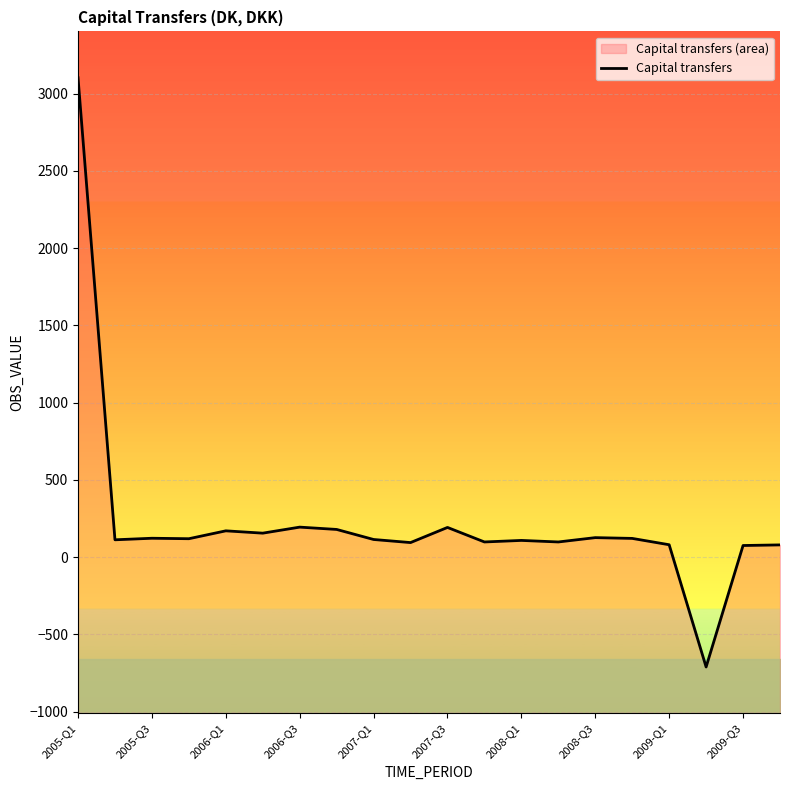

What is the sum of all values?

4627